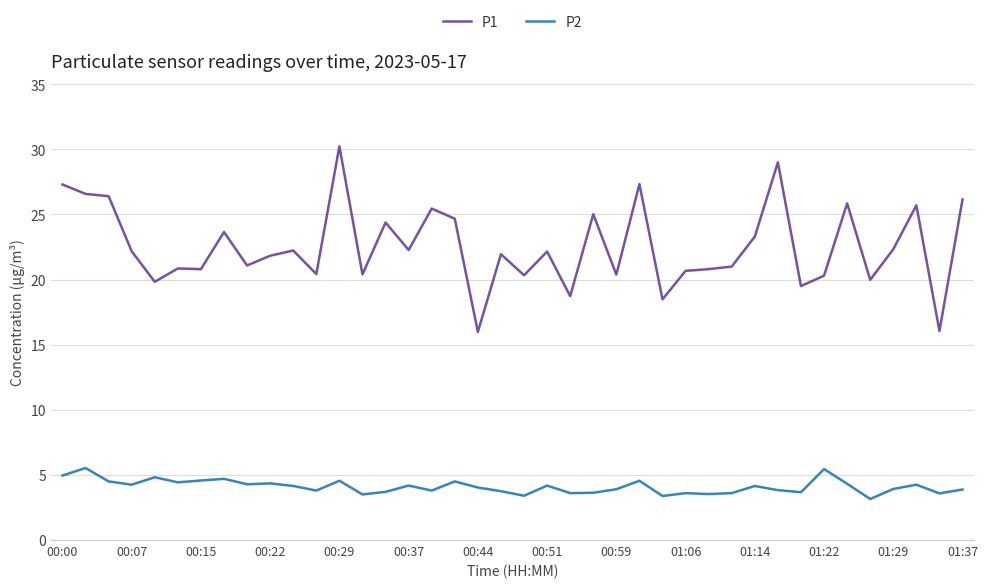

Which series has the largest total across all categories?

P1